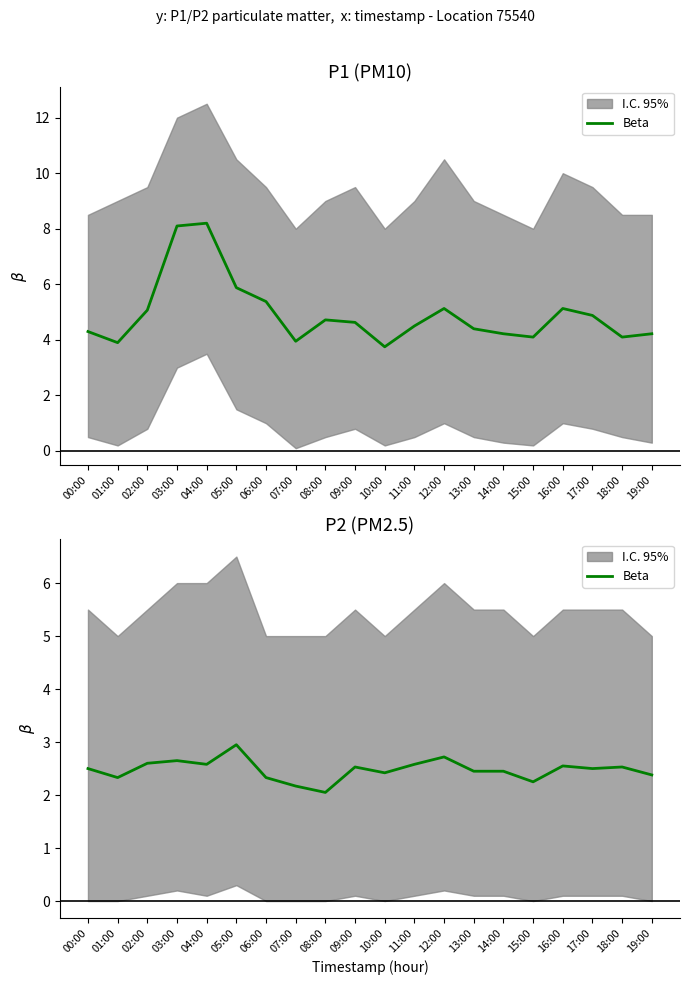

At which category does the chart reach its peak across all series?

05:00